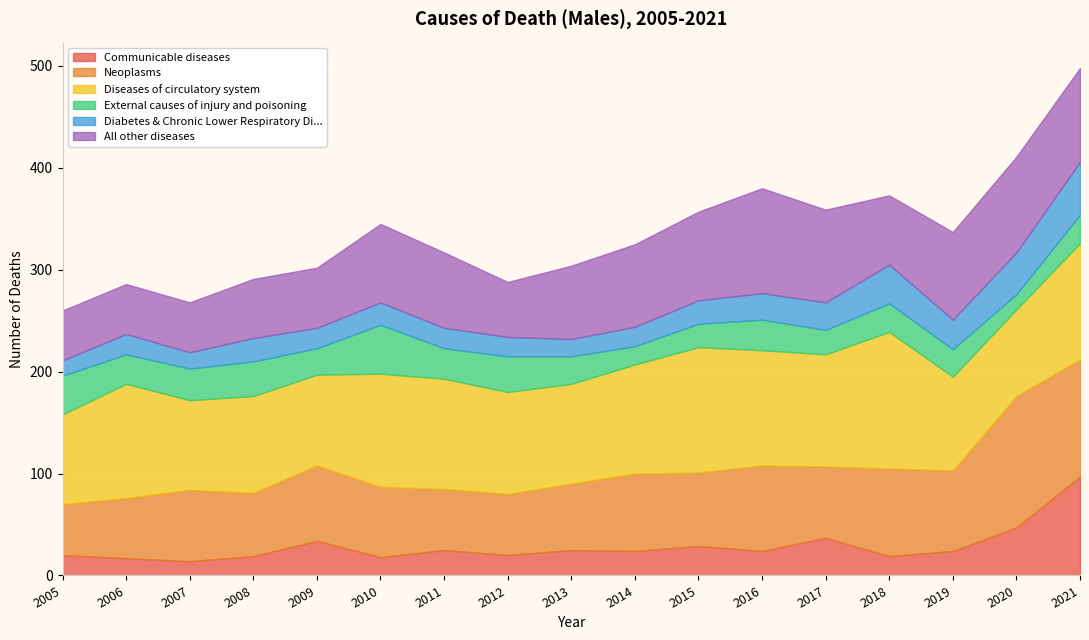

What is the greatest value displayed?

134